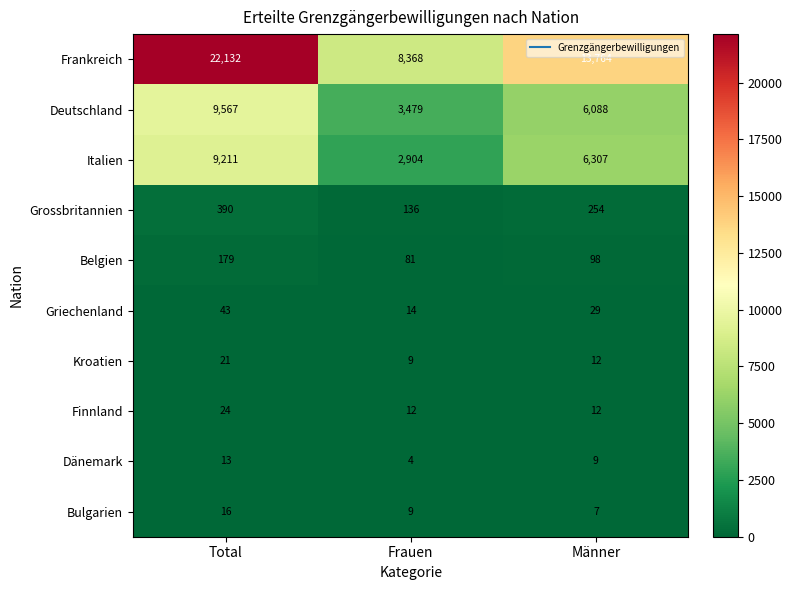

Rank the series at Total from highest to lowest value.

Frankreich, Deutschland, Italien, Grossbritannien, Belgien, Griechenland, Finnland, Kroatien, Bulgarien, Dänemark